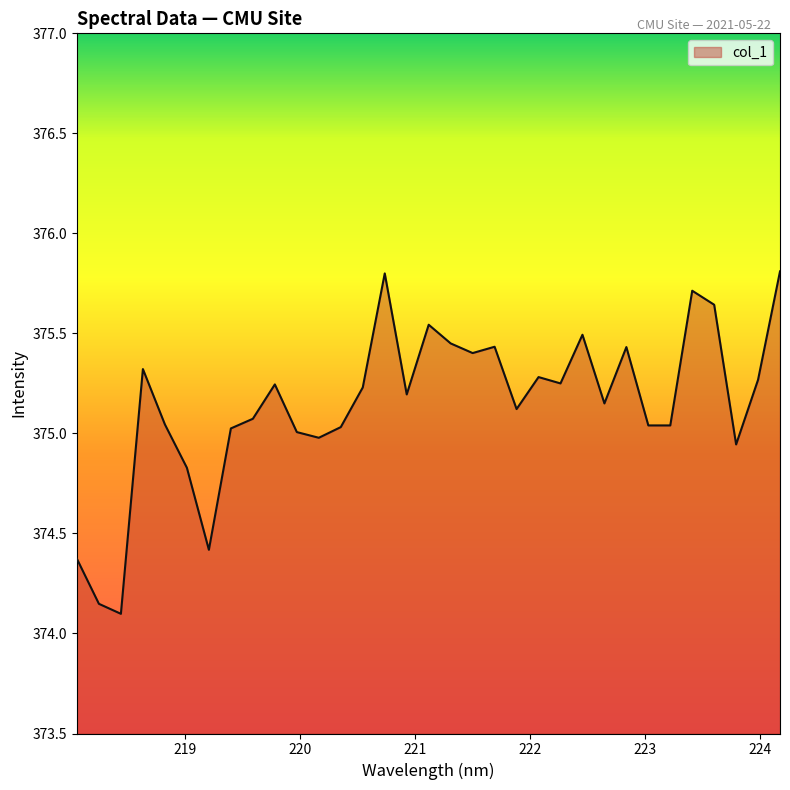

What is the maximum value shown in the chart?

375.8